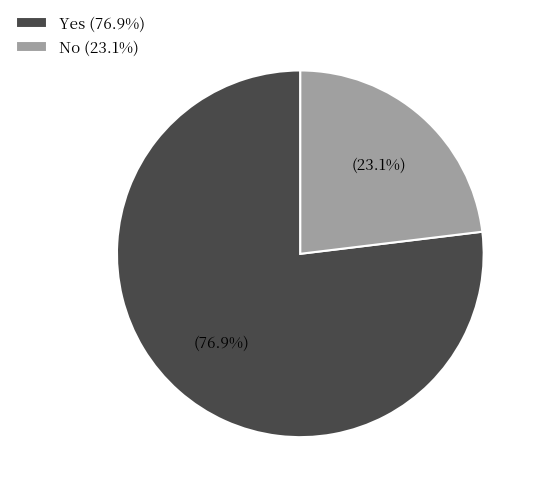

Which category has the smallest portion of the pie?

No